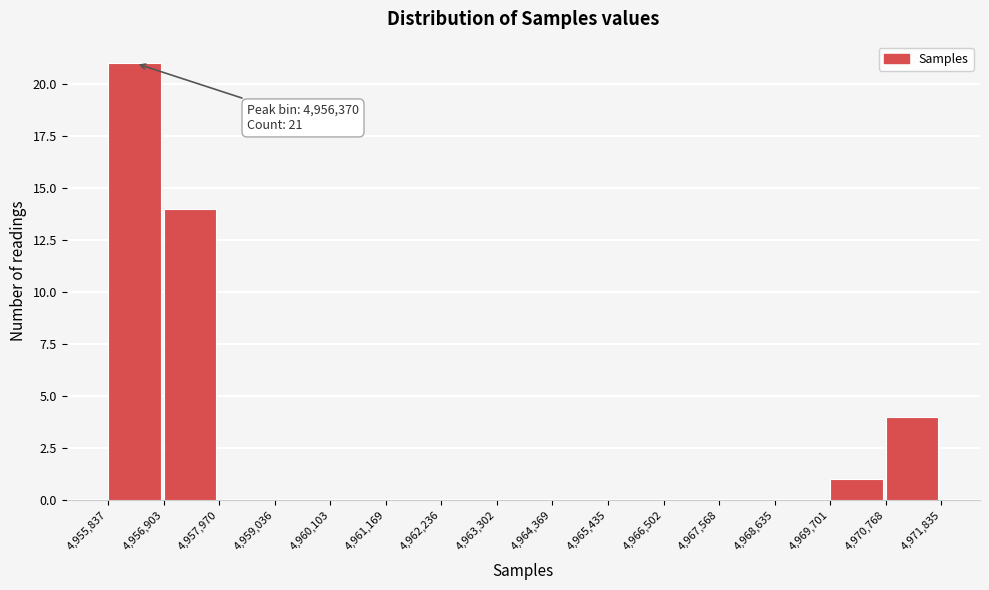

Which range on the x-axis has the tallest bar?

4,955,837 to 4,956,903